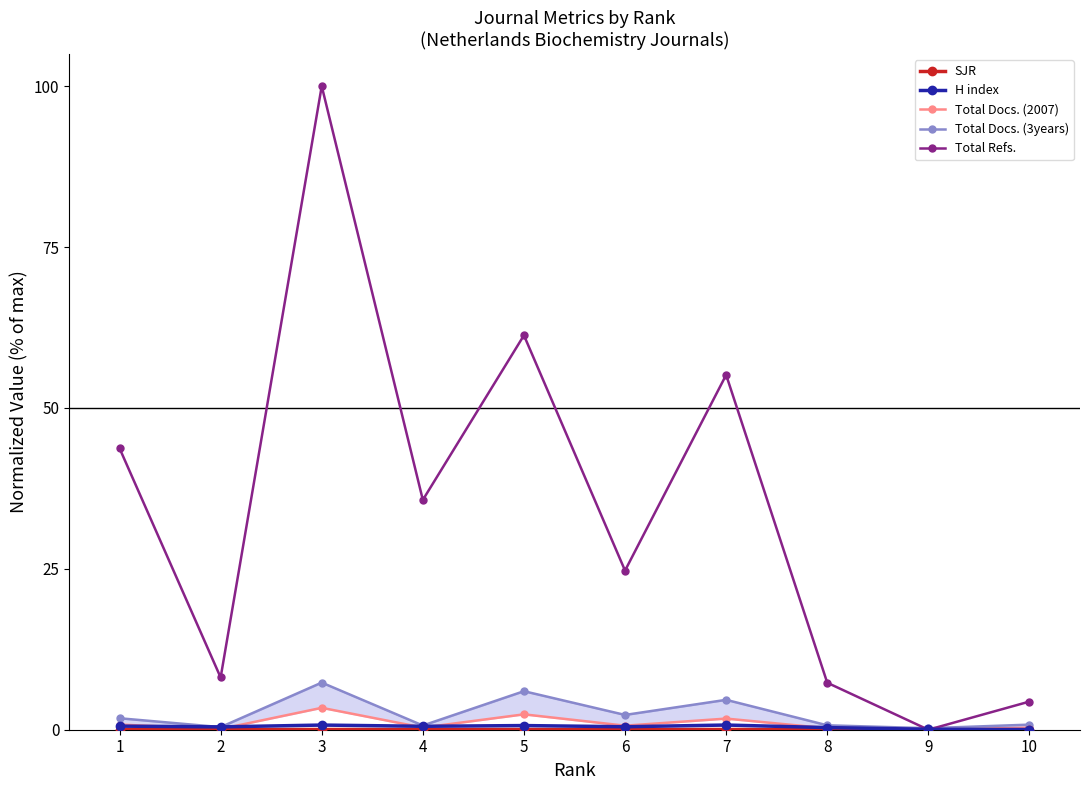

Which series has the widest spread of values?

Total Refs.